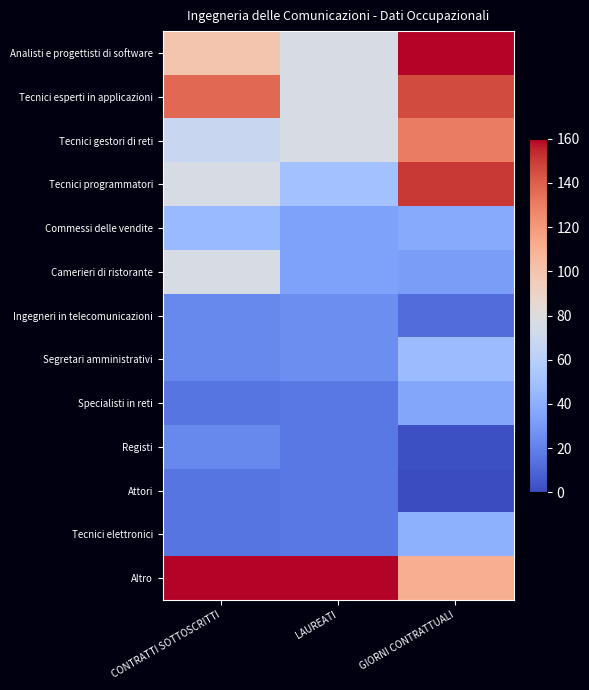

Reading right to left, what are all the values shown in this chart?

Analisti e progettisti di software: GIORNI CONTRATTUALI=160.0	LAUREATI=75.8	CONTRATTI SOTTOSCRITTI=99.0
Tecnici esperti in applicazioni: GIORNI CONTRATTUALI=146.2	LAUREATI=75.8	CONTRATTI SOTTOSCRITTI=137.1
Tecnici gestori di reti: GIORNI CONTRATTUALI=130.3	LAUREATI=75.8	CONTRATTI SOTTOSCRITTI=68.6
Tecnici programmatori: GIORNI CONTRATTUALI=150.9	LAUREATI=50.5	CONTRATTI SOTTOSCRITTI=76.2
Commessi delle vendite: GIORNI CONTRATTUALI=37.7	LAUREATI=33.7	CONTRATTI SOTTOSCRITTI=45.7
Camerieri di ristorante: GIORNI CONTRATTUALI=31.3	LAUREATI=33.7	CONTRATTI SOTTOSCRITTI=76.2
Ingegneri in telecomunicazioni: GIORNI CONTRATTUALI=11.9	LAUREATI=25.3	CONTRATTI SOTTOSCRITTI=22.9
Segretari amministrativi: GIORNI CONTRATTUALI=46.6	LAUREATI=25.3	CONTRATTI SOTTOSCRITTI=22.9
Specialisti in reti: GIORNI CONTRATTUALI=35.9	LAUREATI=16.8	CONTRATTI SOTTOSCRITTI=15.2
Registi: GIORNI CONTRATTUALI=1.8	LAUREATI=16.8	CONTRATTI SOTTOSCRITTI=22.9
Attori: GIORNI CONTRATTUALI=0.1	LAUREATI=16.8	CONTRATTI SOTTOSCRITTI=15.2
Tecnici elettronici: GIORNI CONTRATTUALI=40.7	LAUREATI=16.8	CONTRATTI SOTTOSCRITTI=15.2
Altro: GIORNI CONTRATTUALI=111.2	LAUREATI=160.0	CONTRATTI SOTTOSCRITTI=160.0